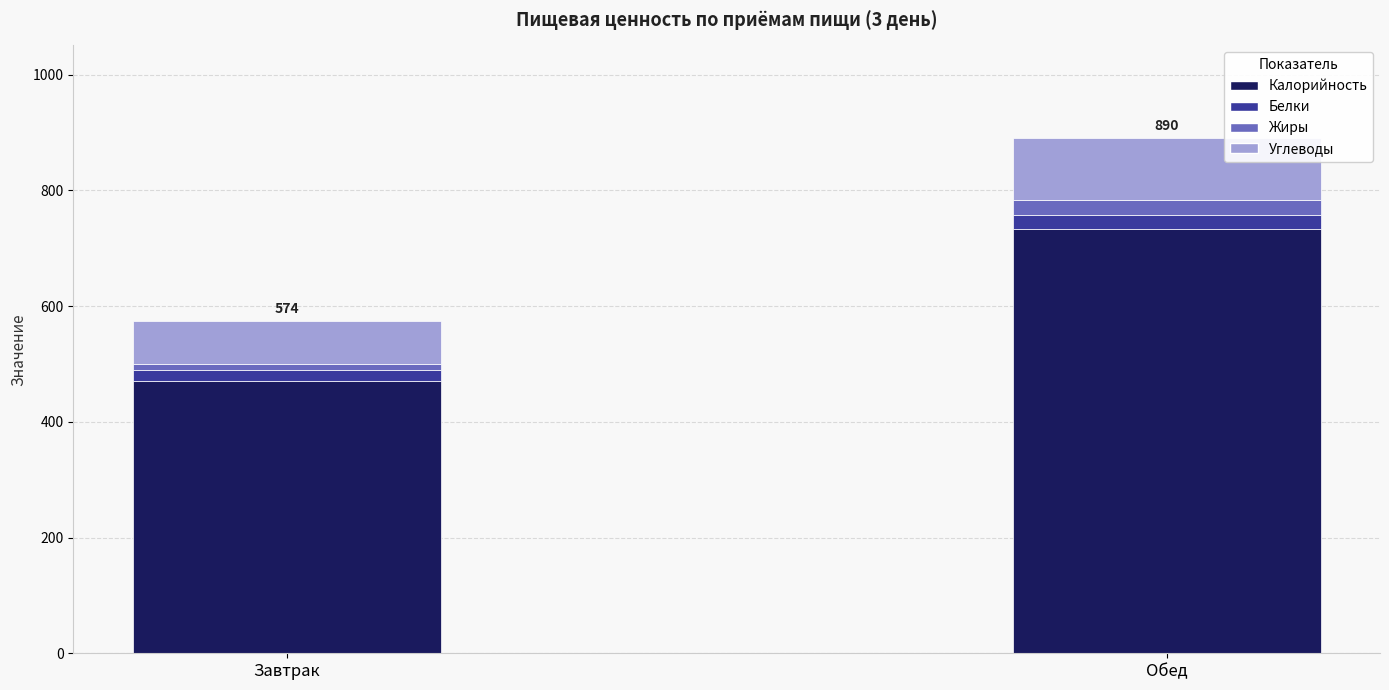

List the labels in order of Калорийность value, smallest first.

Завтрак, Обед